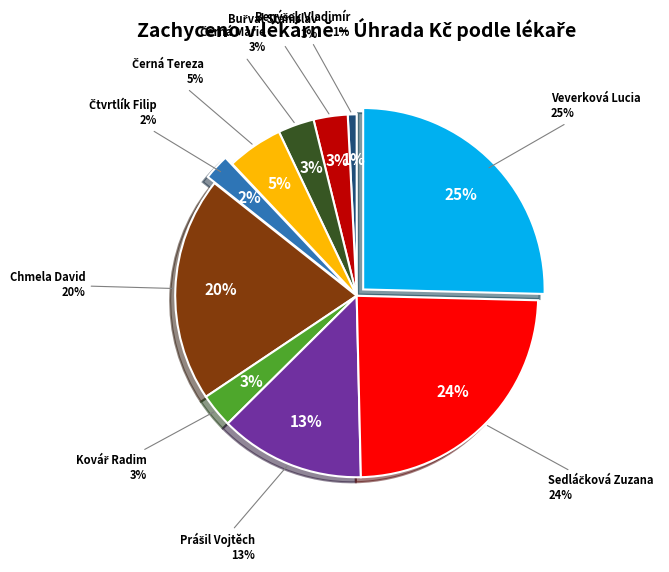

Is Chmela David the majority of the pie?

No